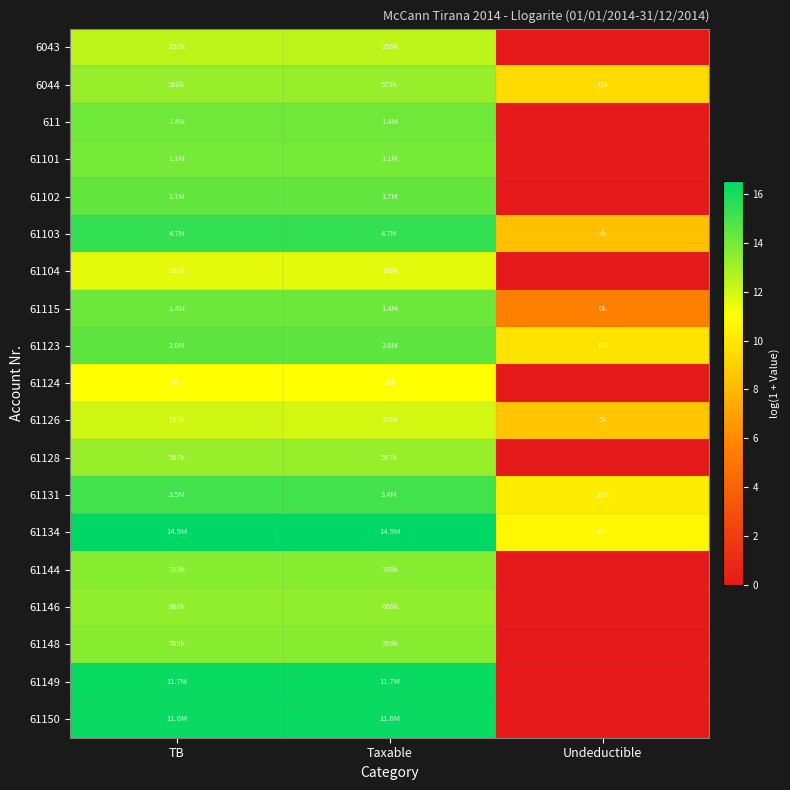

What is the greatest value displayed?

16.5